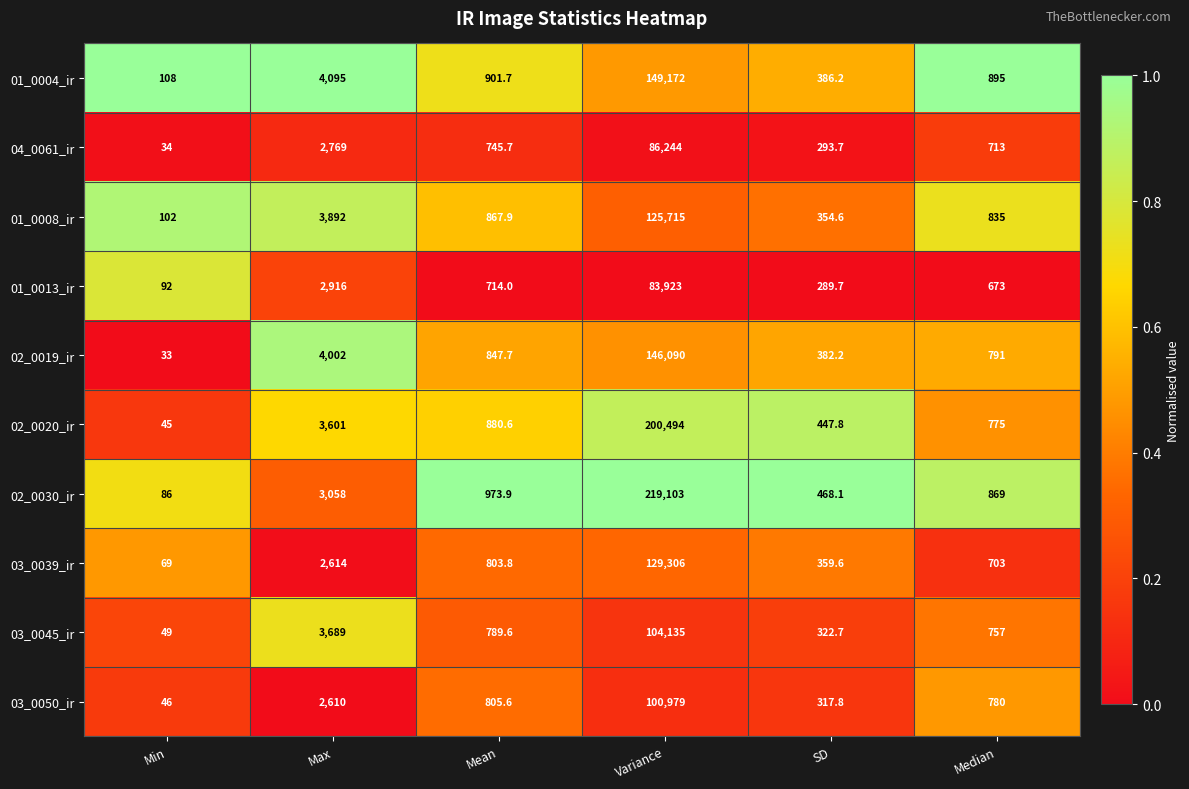

What is the minimum value for 02_0030_ir?

86.0